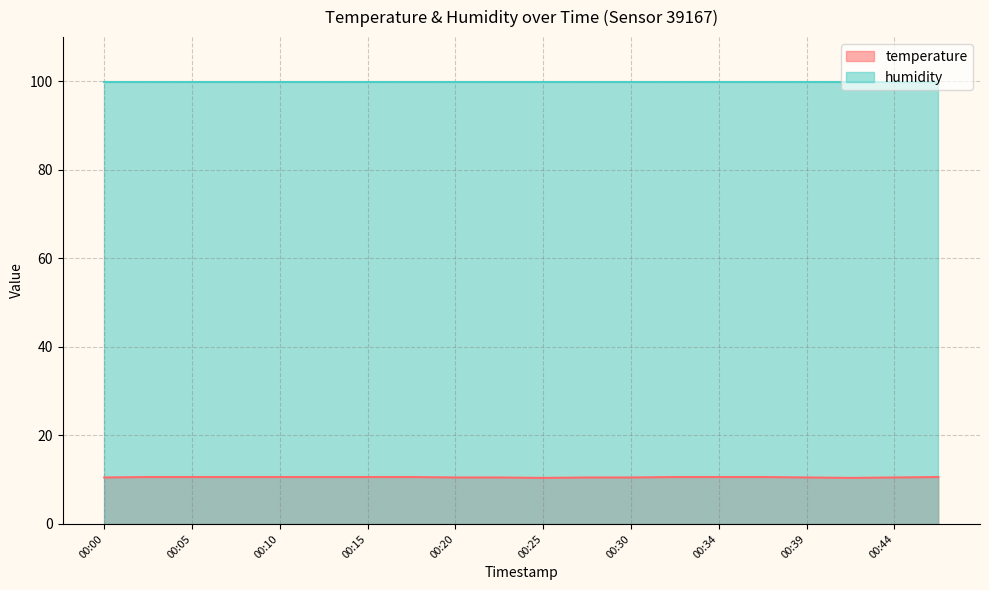

True or false: humidity has a value of 99.9 at 00:10.

True